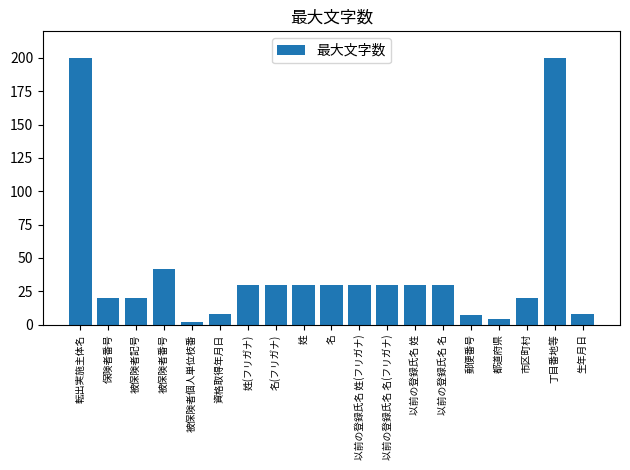

Count the number of data series in this chart.

1